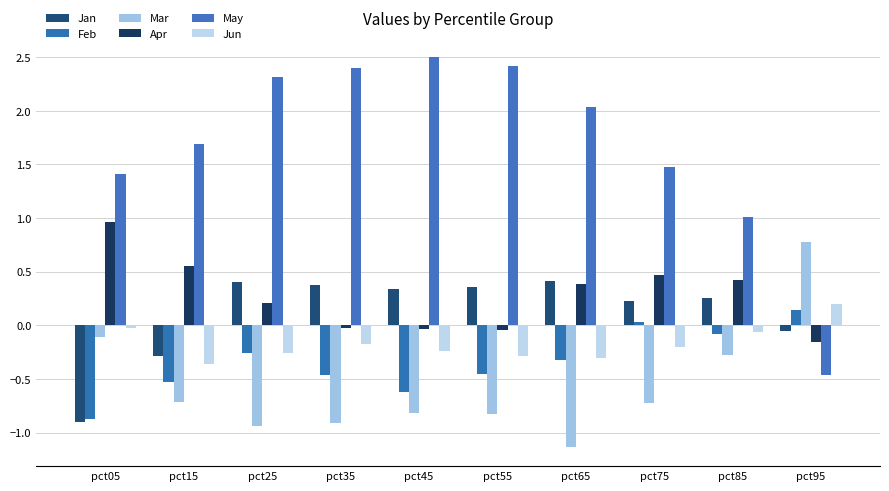

How many negative values does the Jun series have?

9